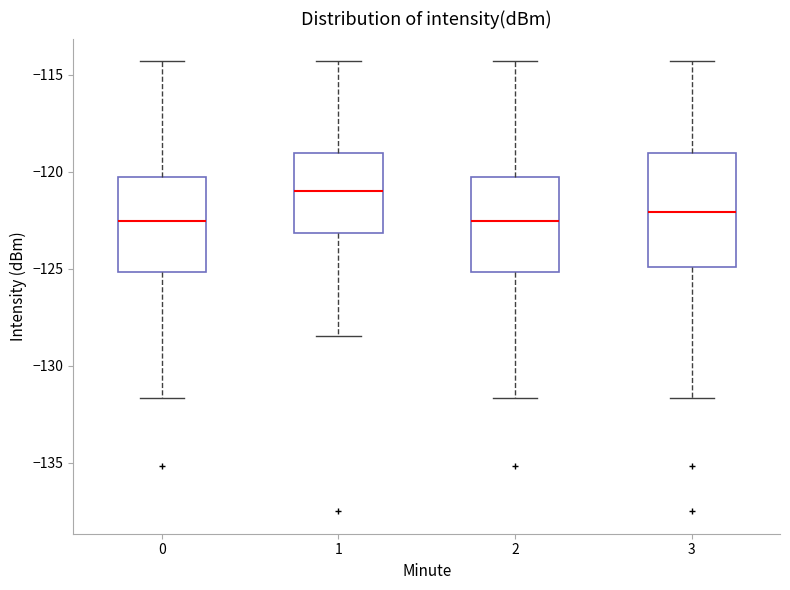

Comparing the boxes themselves (not the whiskers), which one is the tallest?

3